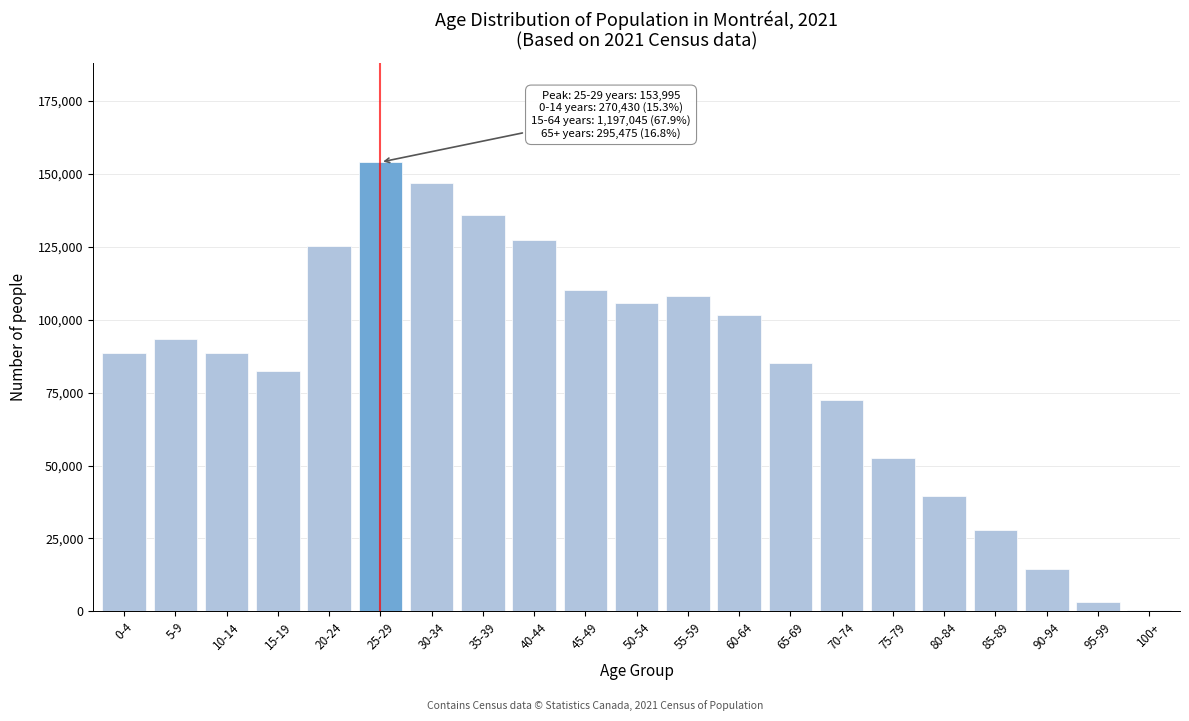

Is it true that the value at 80-84 is 66269?

False